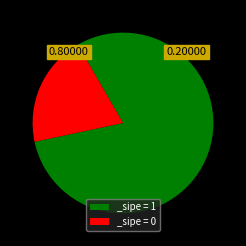

Which has a higher value, _sipe = 0 or _sipe = 1?

_sipe = 1